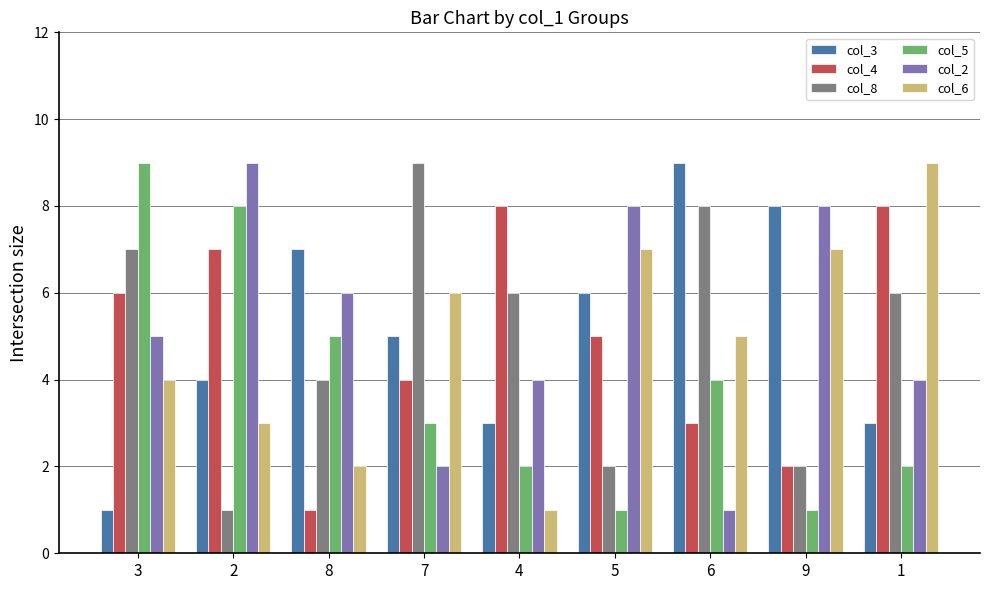

How many values in the col_4 series are below 5?

4